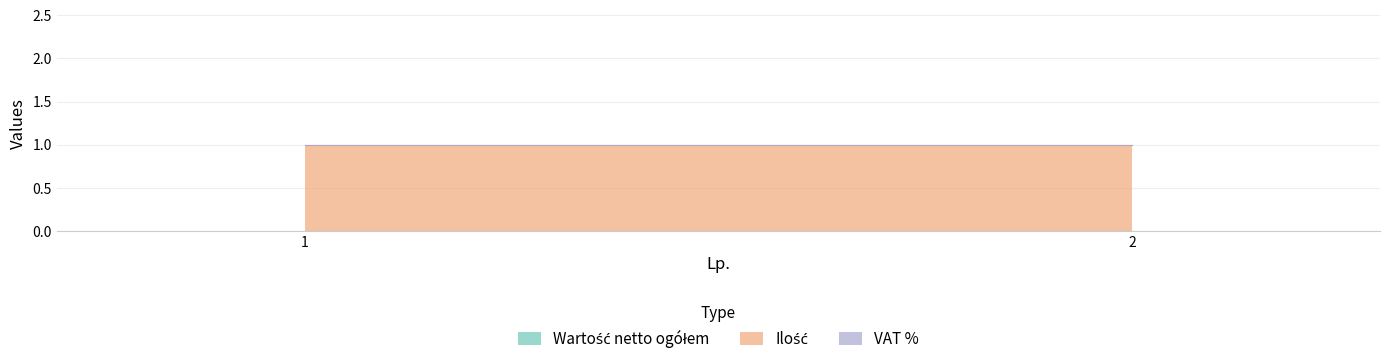

Is the value of VAT % at 2 greater than the value of Ilość at 1?

No